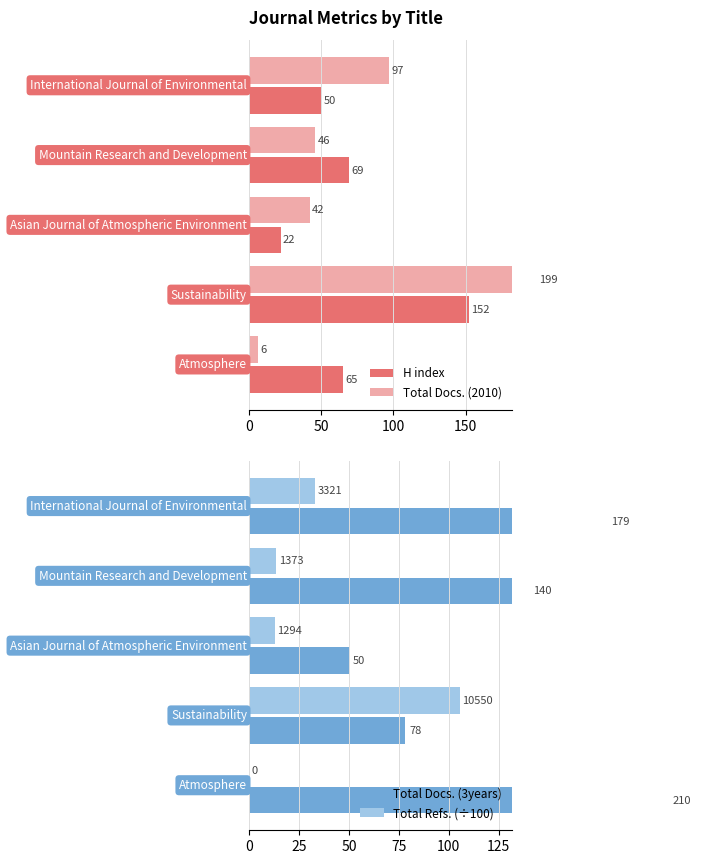

What is the sum of all Total Docs. (3years) values?

657.0